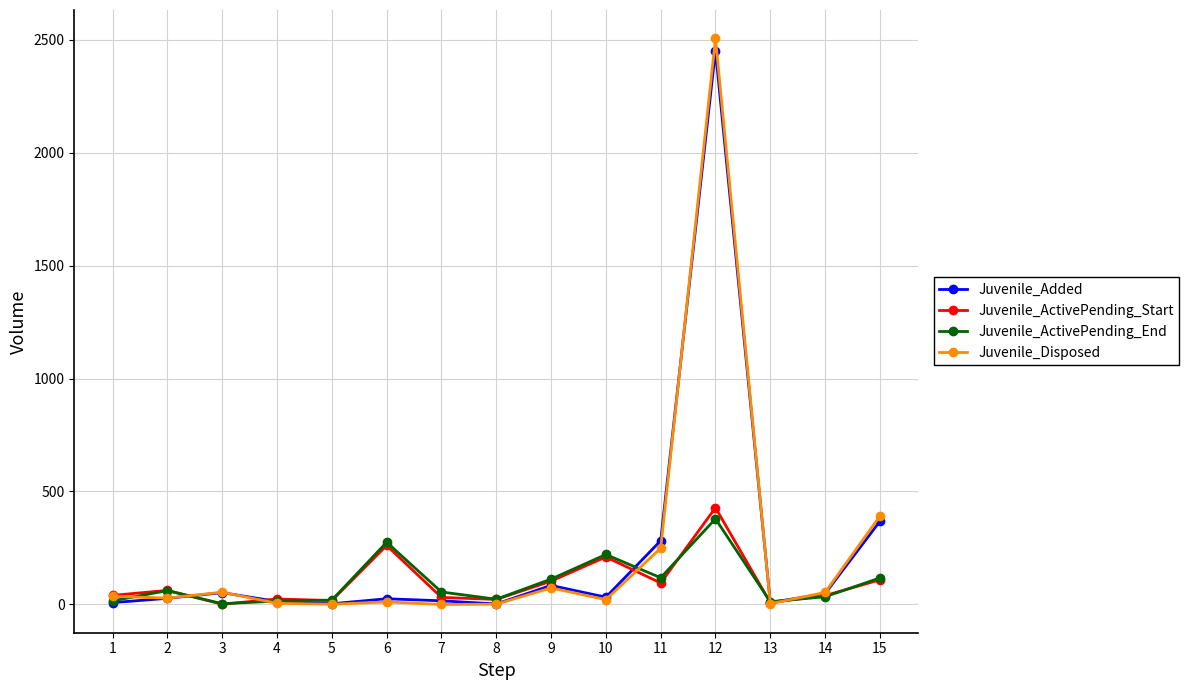

At which category is the sum across all series the highest?

12